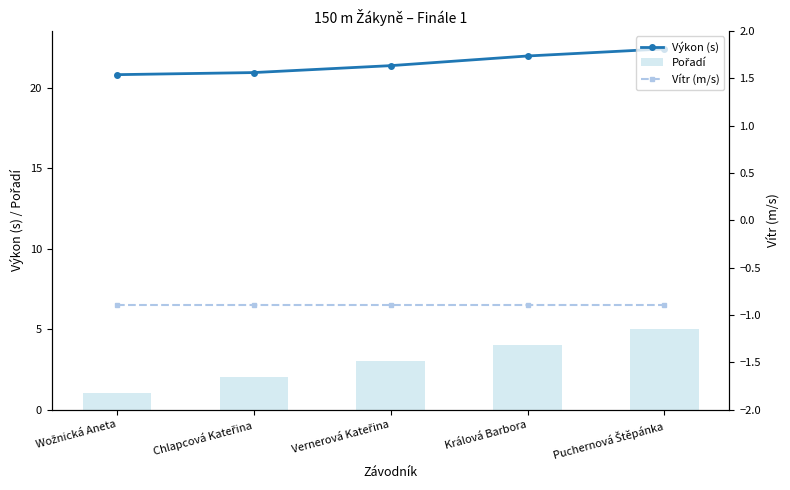

Where is Výkon (s) nearest to the value 21?

Chlapcová Kateřina